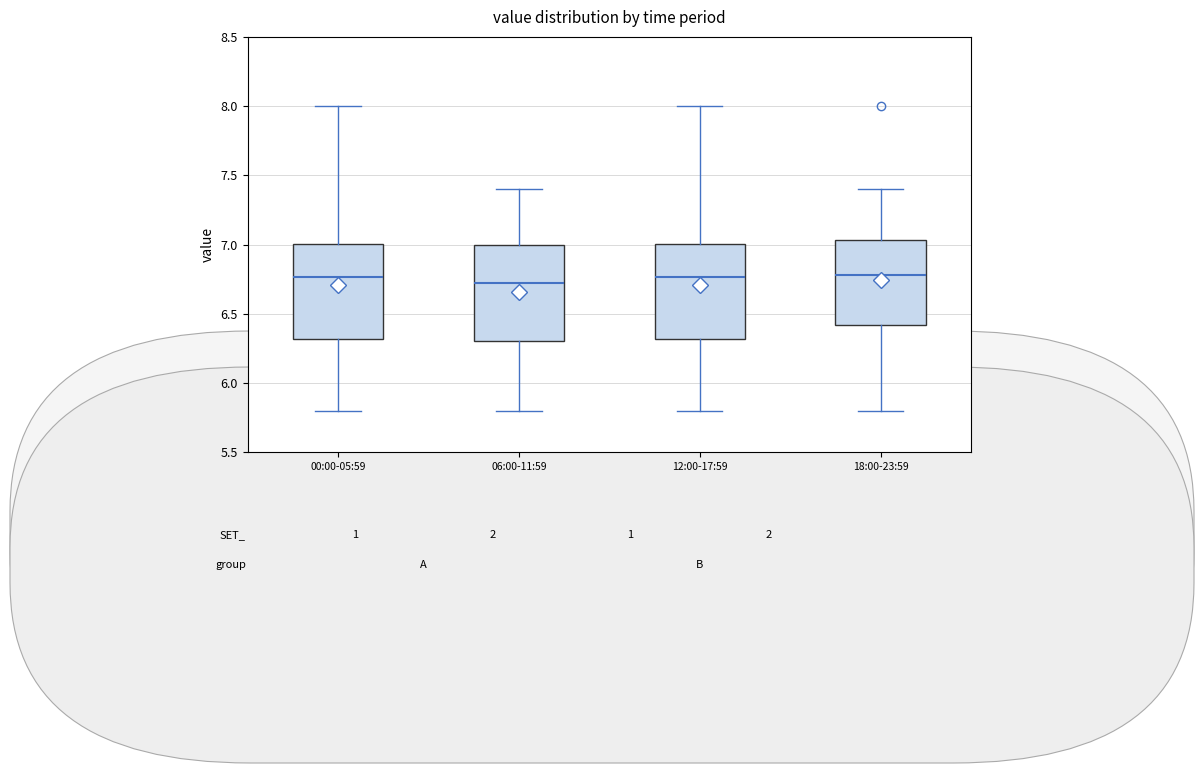

Where is the upper edge of the box for 18:00-23:59 on the y-axis? The values are not printed on the chart, so give them approximately, as read against the axis.

7.05